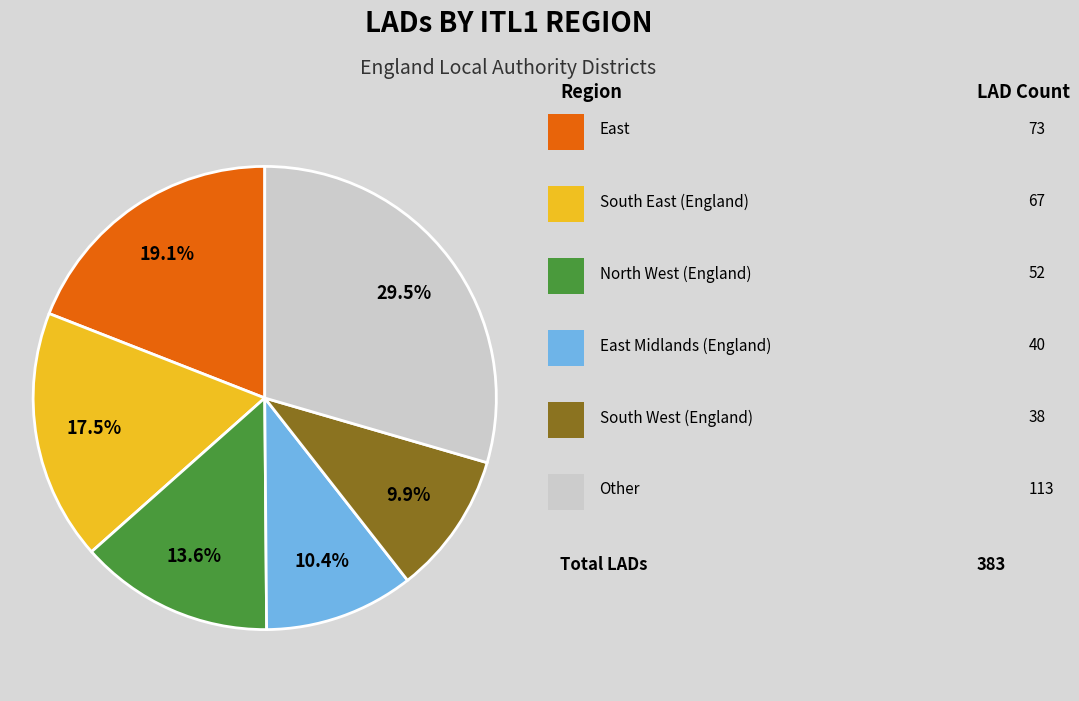

Is there a majority slice in this chart?

No